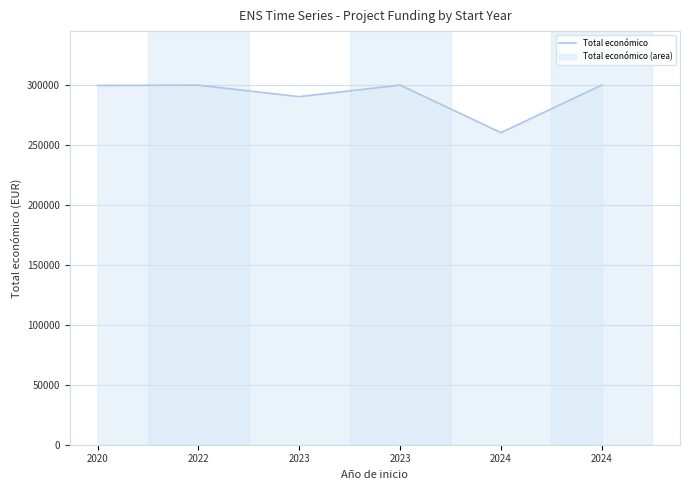

How many interior local valleys (lower than both neighbors) does the data have?

2